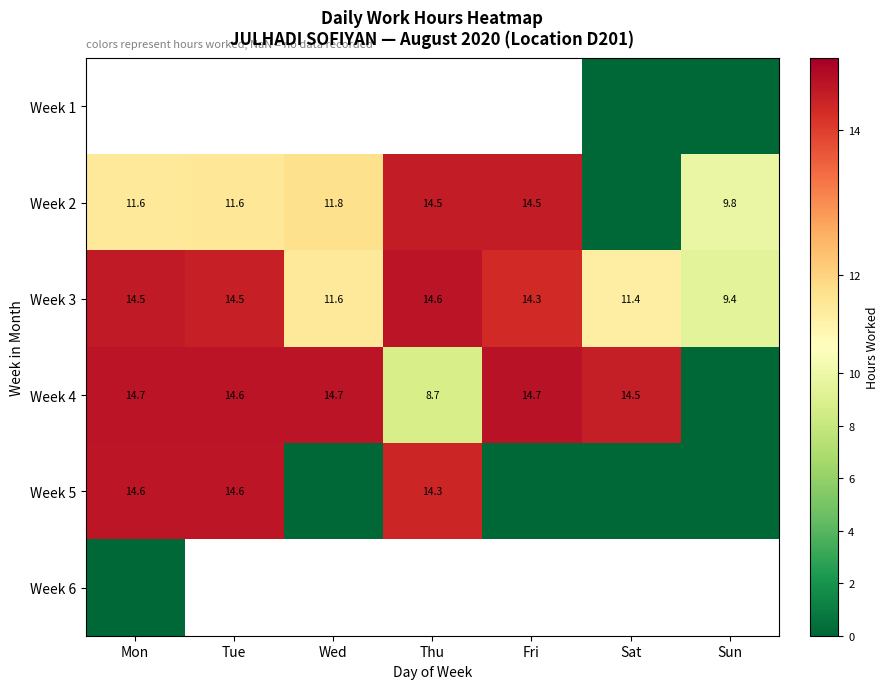

Which category has the lowest value in the Week 3 series?

Sun